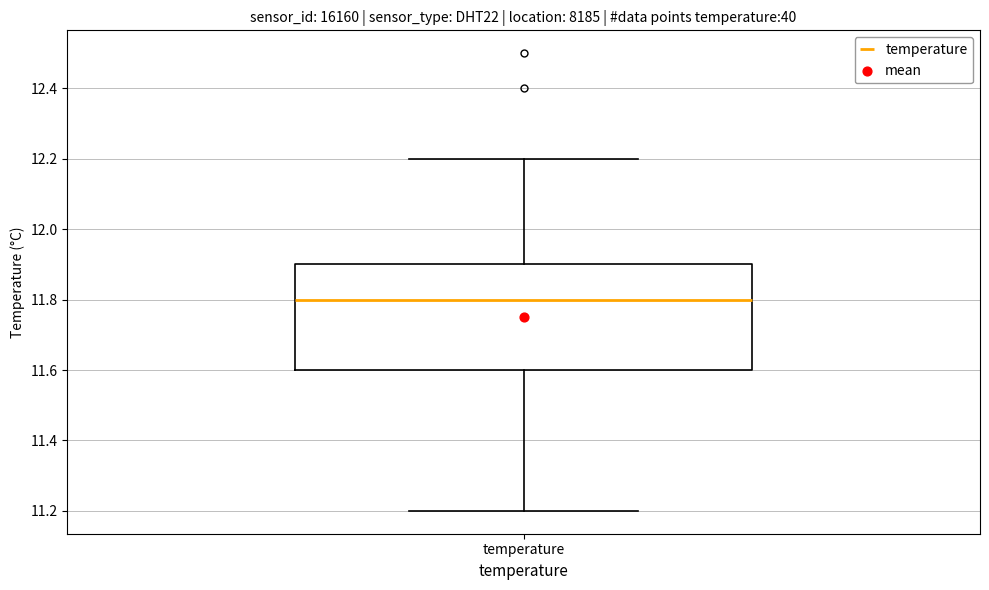

Where does the lower whisker of the box for temperature end on the y-axis? The values are not printed on the chart, so give them approximately, as read against the axis.

11.2